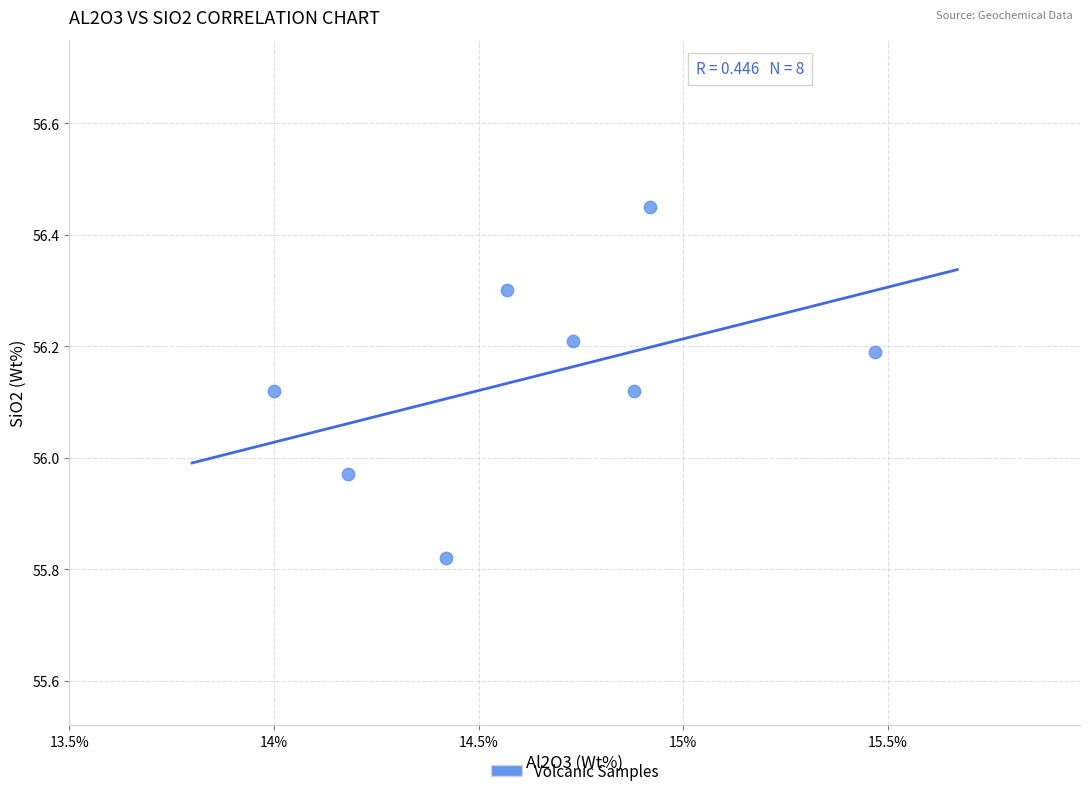

What is the range of X values (max minus min)?

1.5